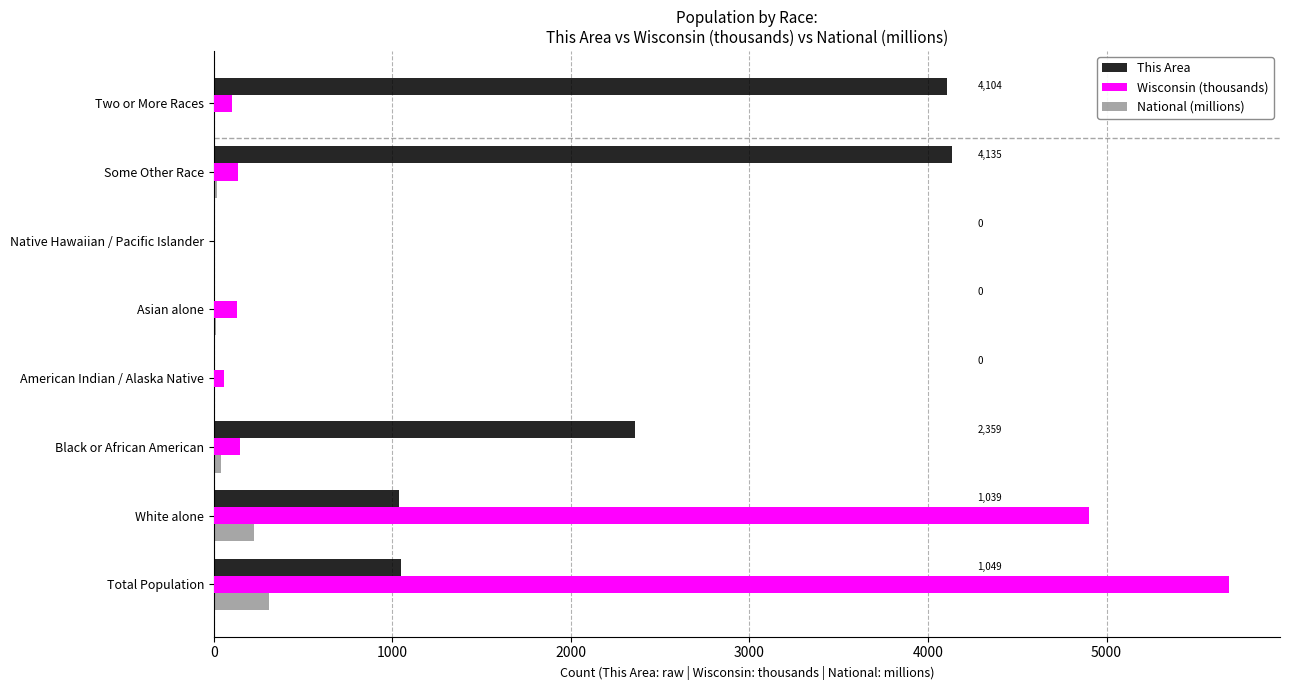

At which category is the sum across all series the highest?

Total Population